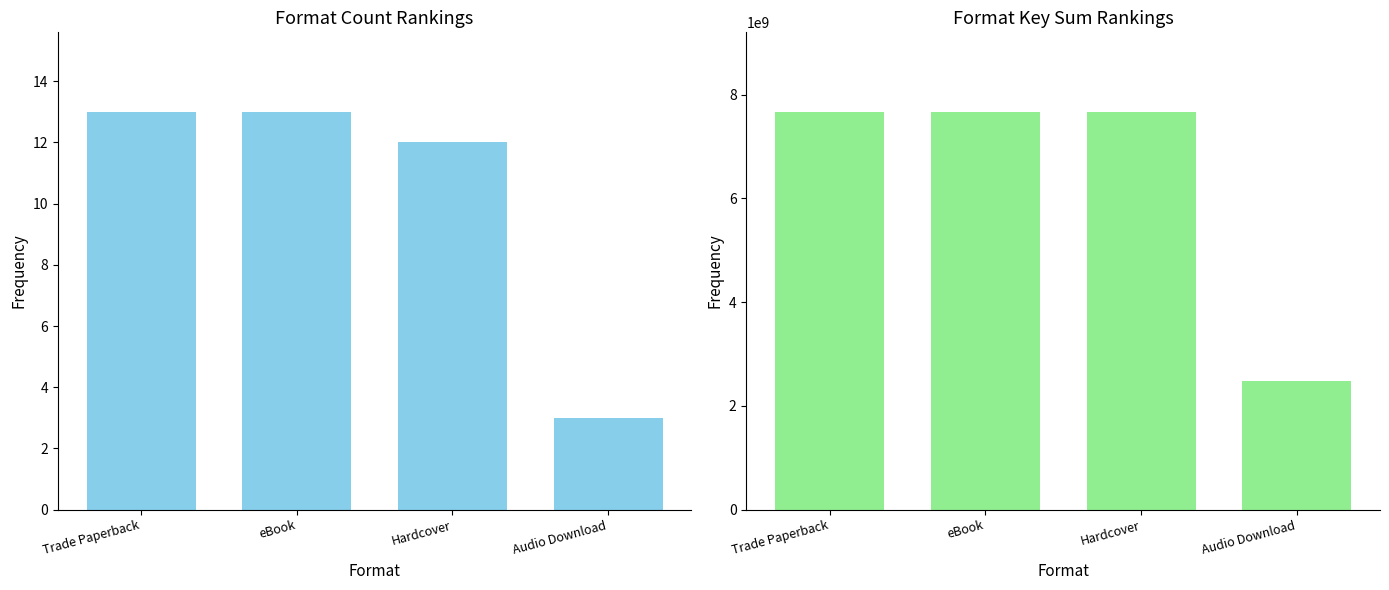

What position from the left is Hardcover?

3